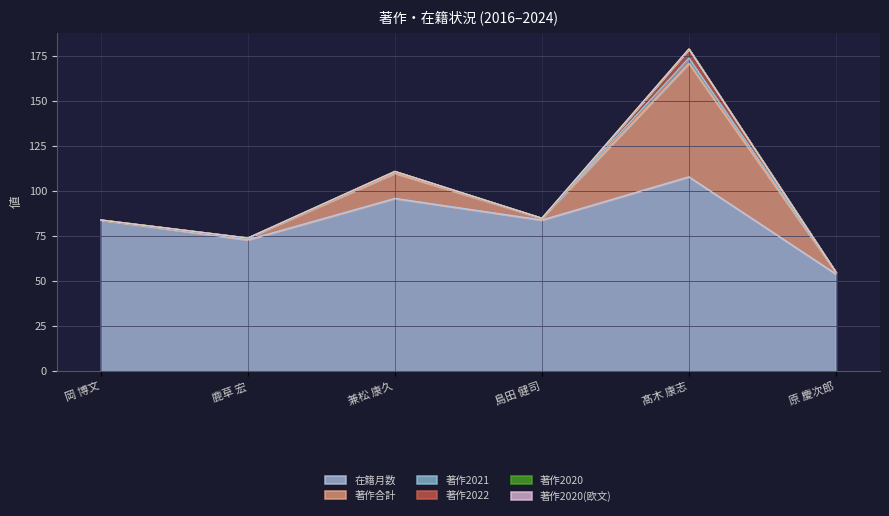

How many values in 著作2021 are above zero?

2